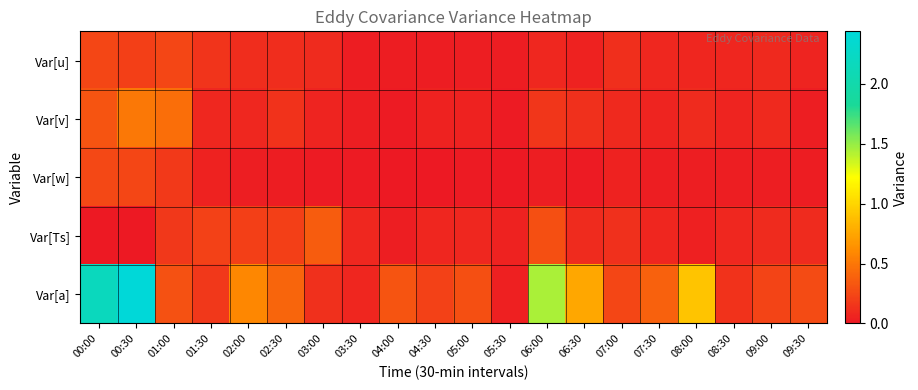

Which has a higher value, 09:00 or 03:30?

09:00